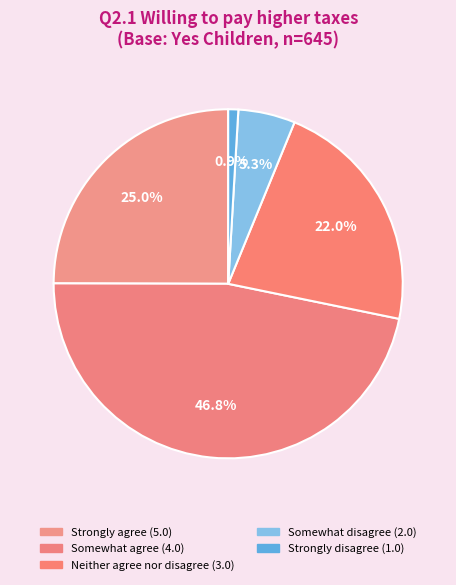

Which slice is the largest?

Somewhat agree (4.0)